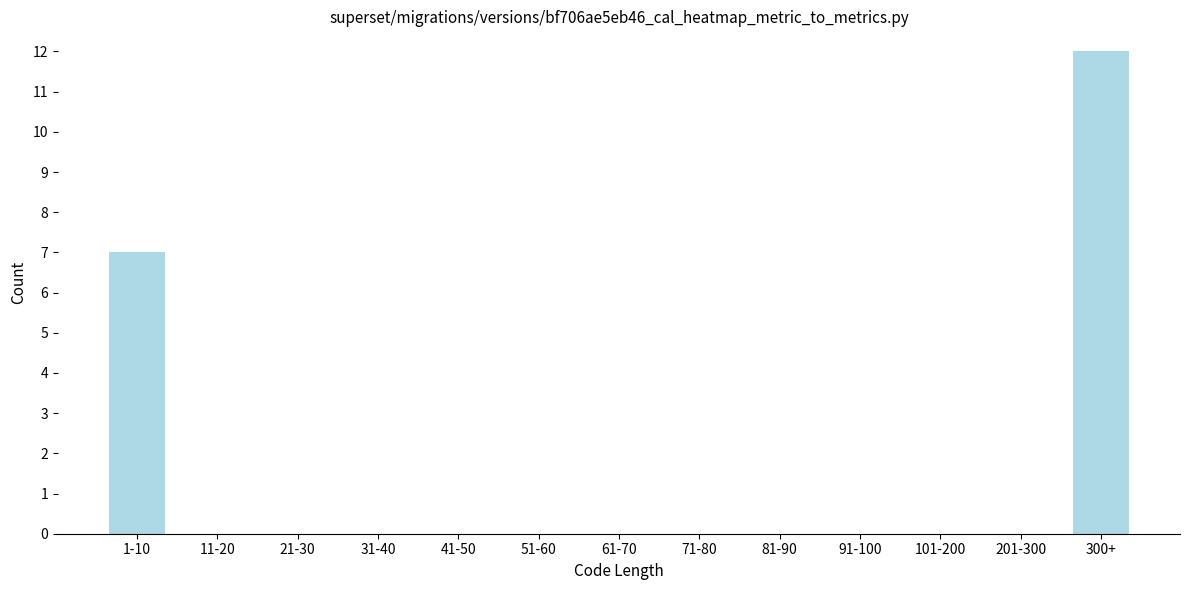

Reading left to right, extract all data points from this chart.

1-10=7	11-20=0	21-30=0	31-40=0	41-50=0	51-60=0	61-70=0	71-80=0	81-90=0	91-100=0	101-200=0	201-300=0	300+=12